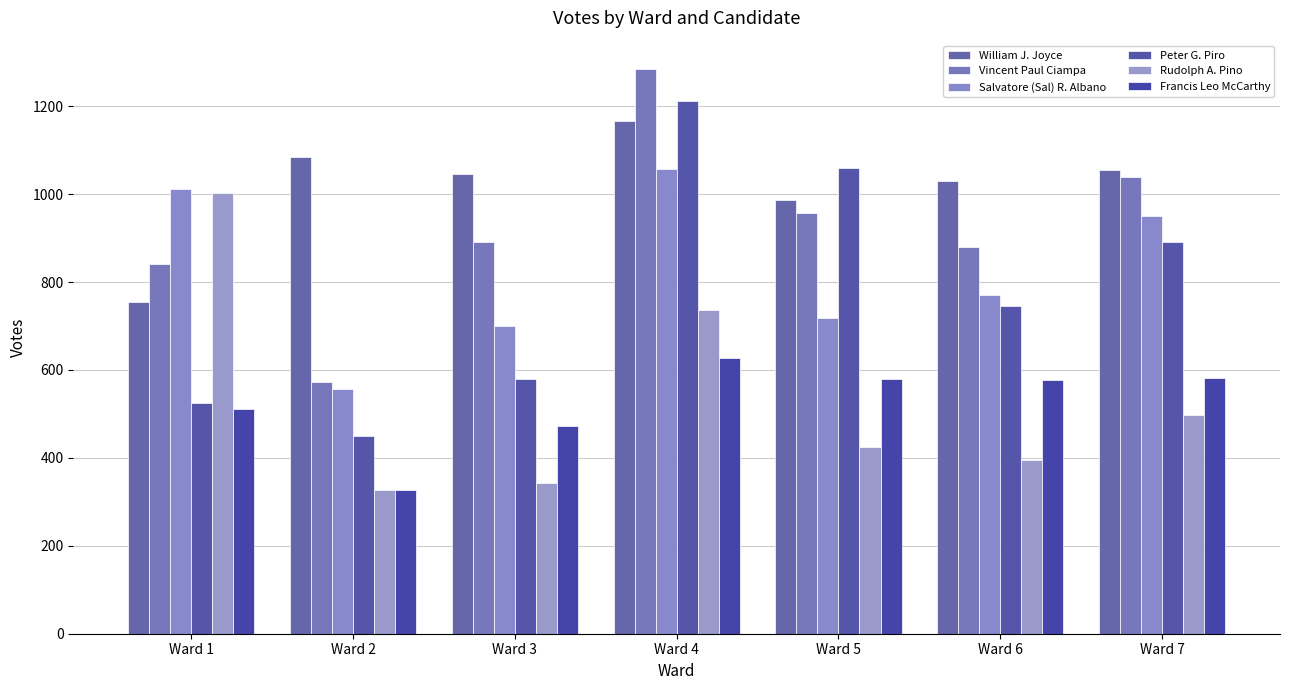

How many categories are shown in the chart?

7